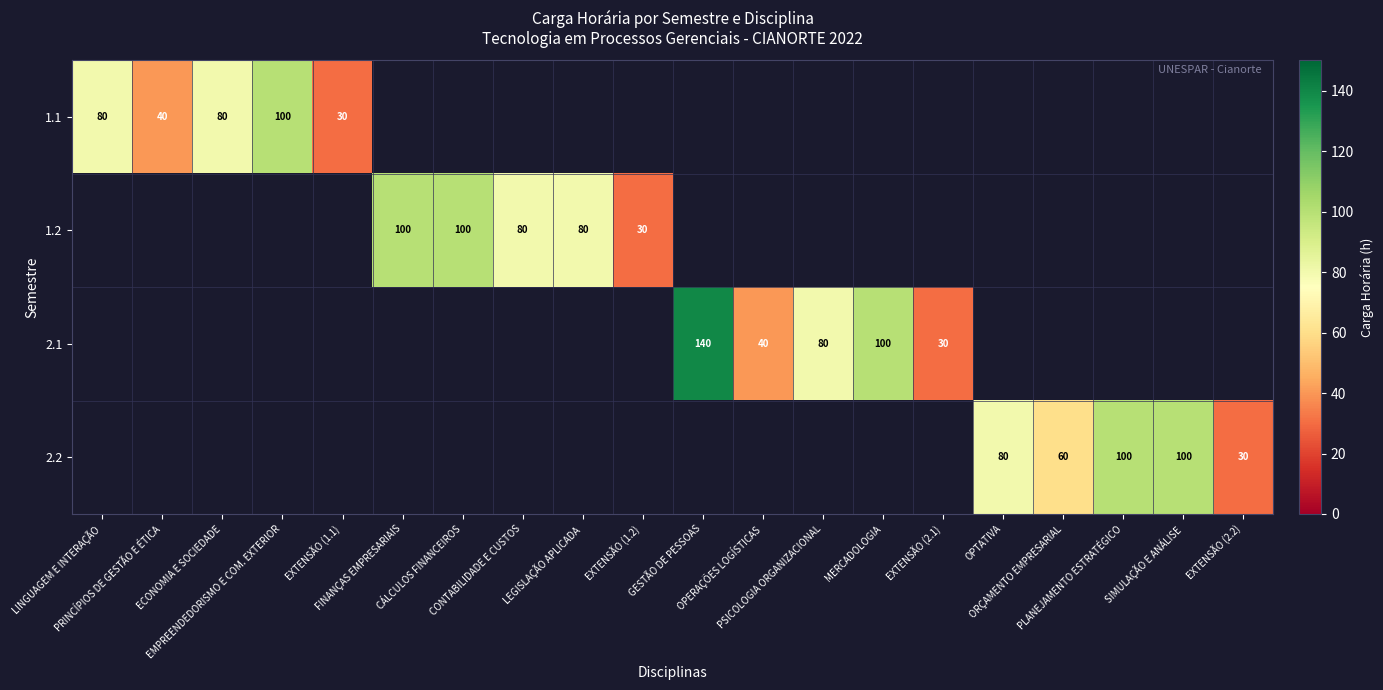

List the series in order of their peak value, highest first.

2.1, 1.1, 1.2, 2.2